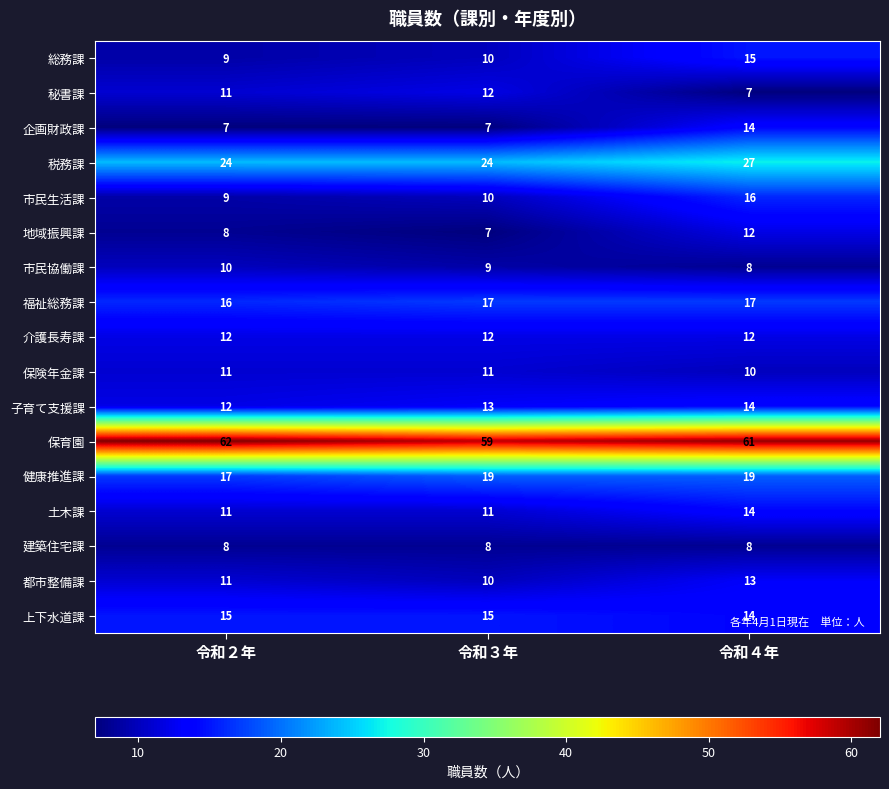

Between 令和２年 and 令和３年, which series saw the biggest shift?

保育園